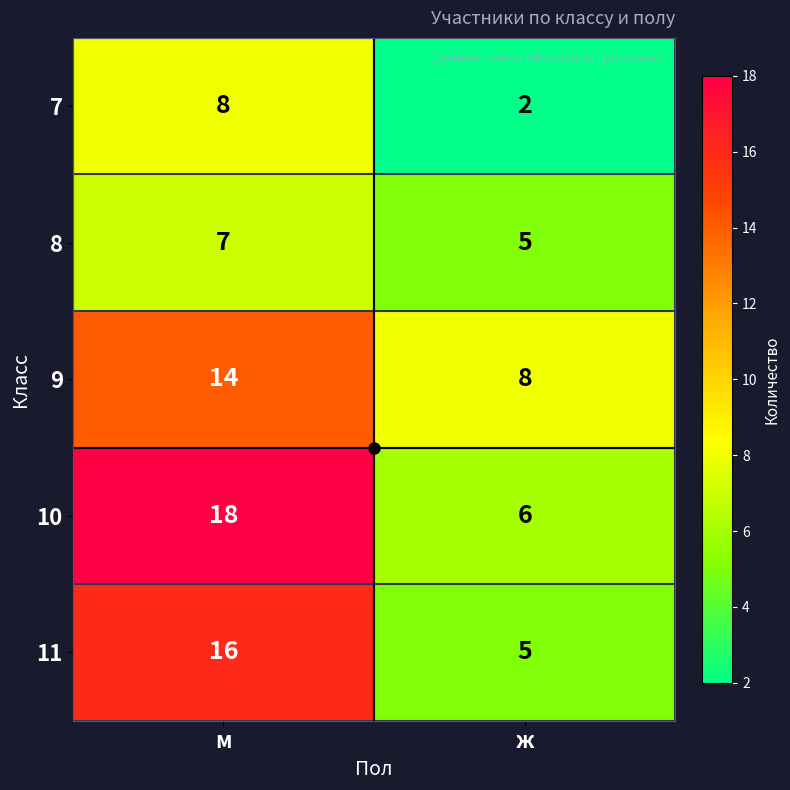

What is the approximate value of 8 at м?

7